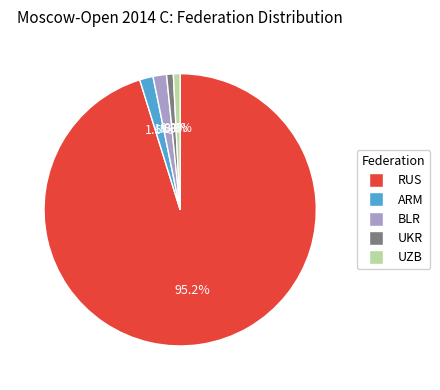

Do ARM and UKR together represent more than half of the pie?

No